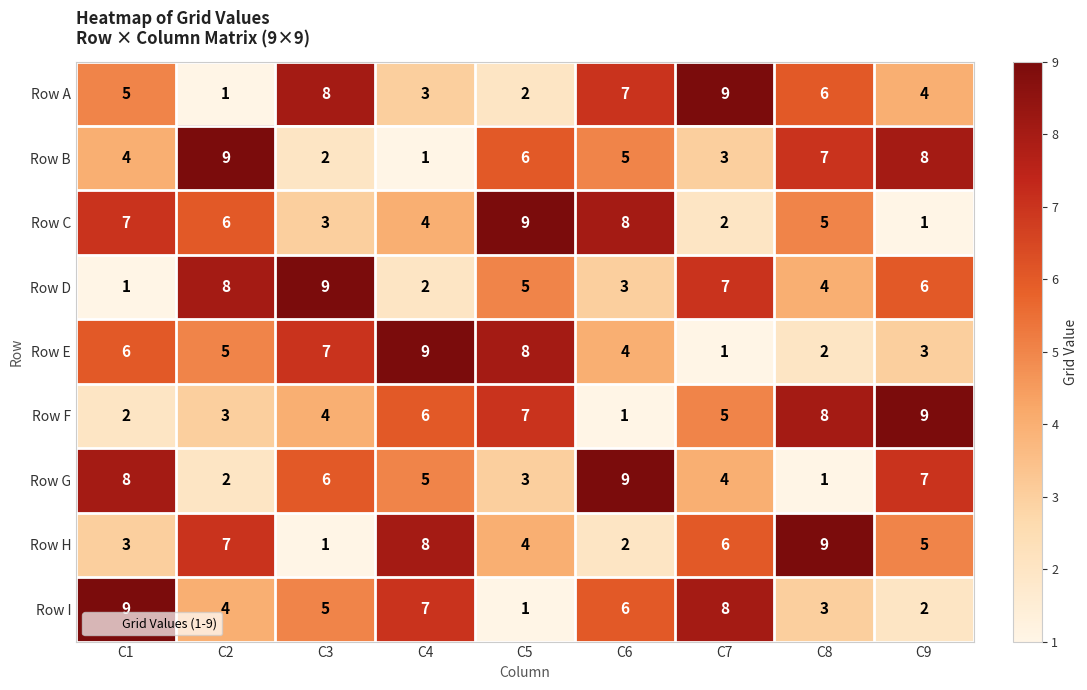

What is the greatest value displayed?

9